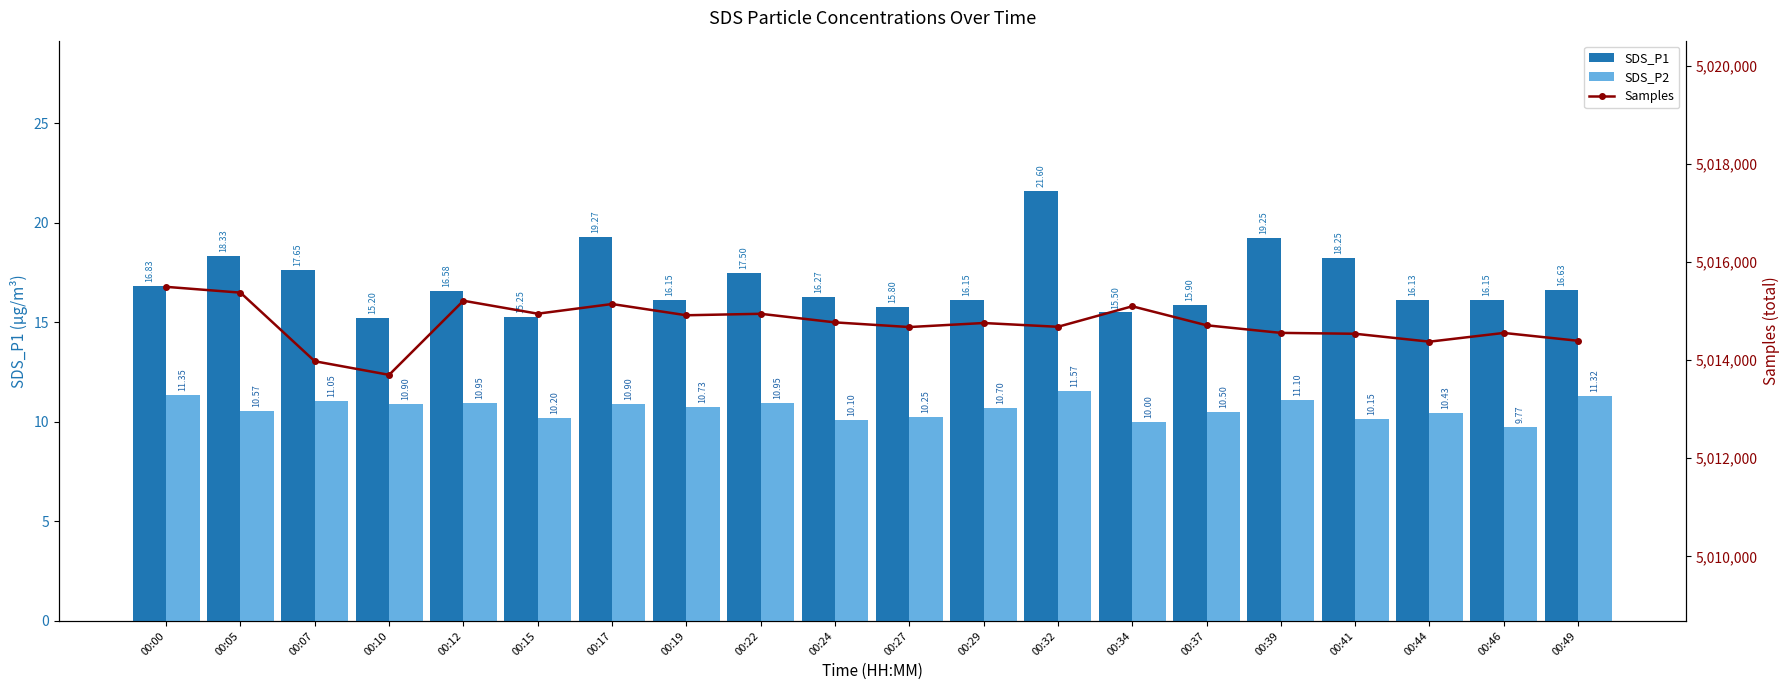

Rank the series by their maximum value, from highest to lowest.

Samples, SDS_P1, SDS_P2